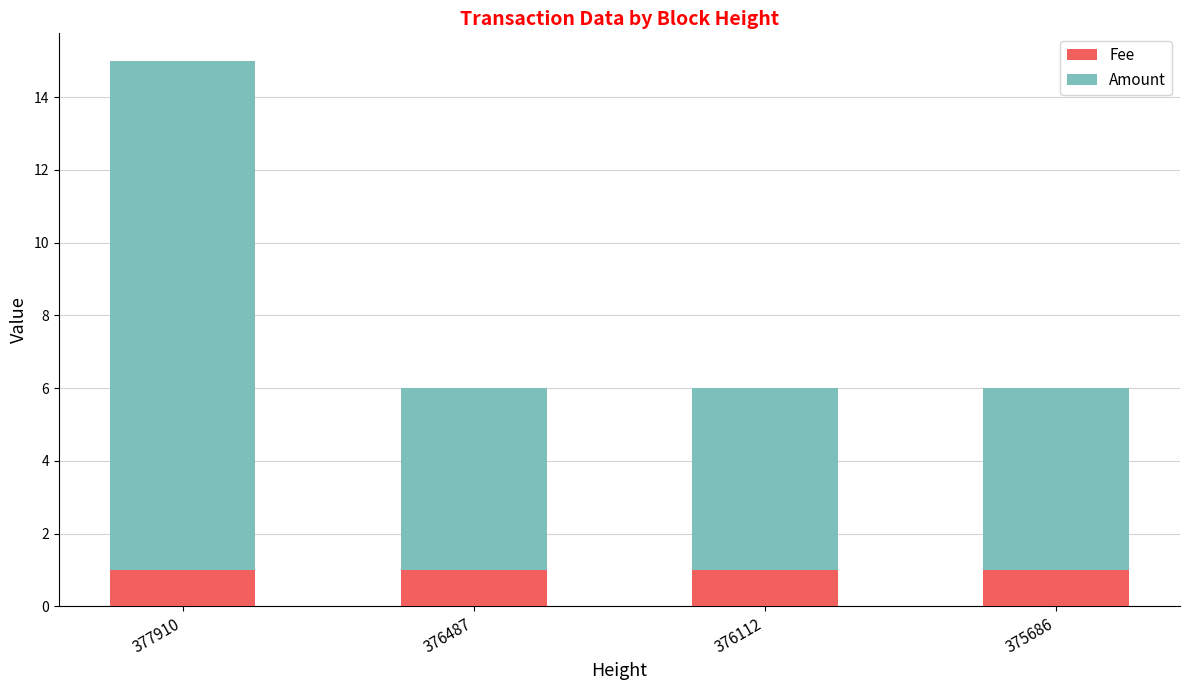

What is the value of the Fee bar at the 4th from the left?

1